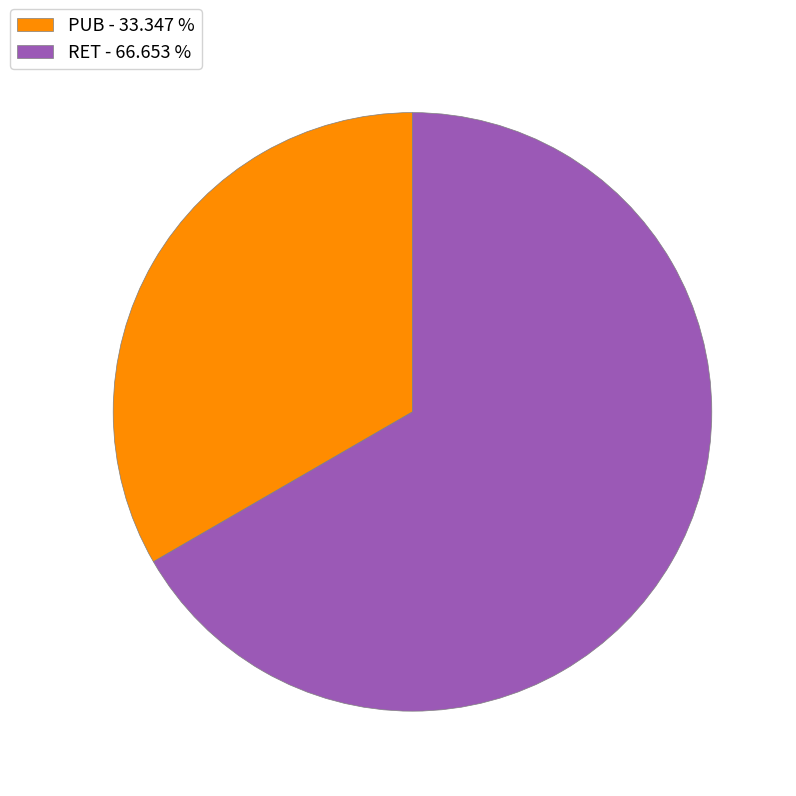

What is the ratio of the value at PUB - 33.347 % to the value at RET - 66.653 %?

0.5